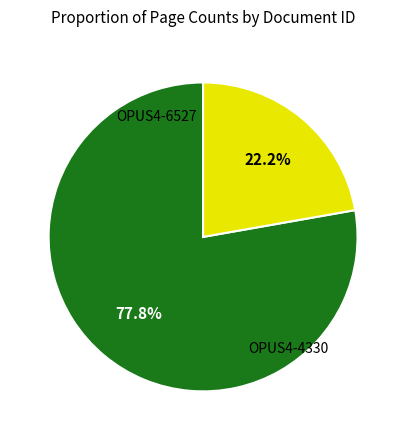

Is there a majority slice in this chart?

Yes